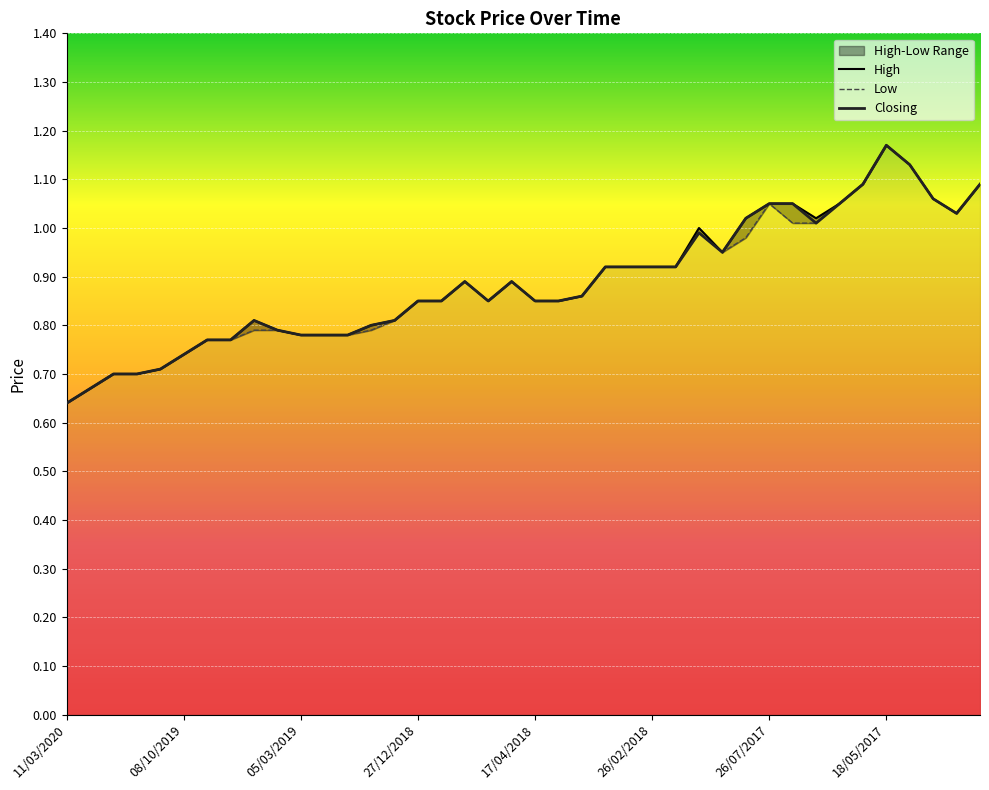

At how many categories does at least one series exceed 0?

40